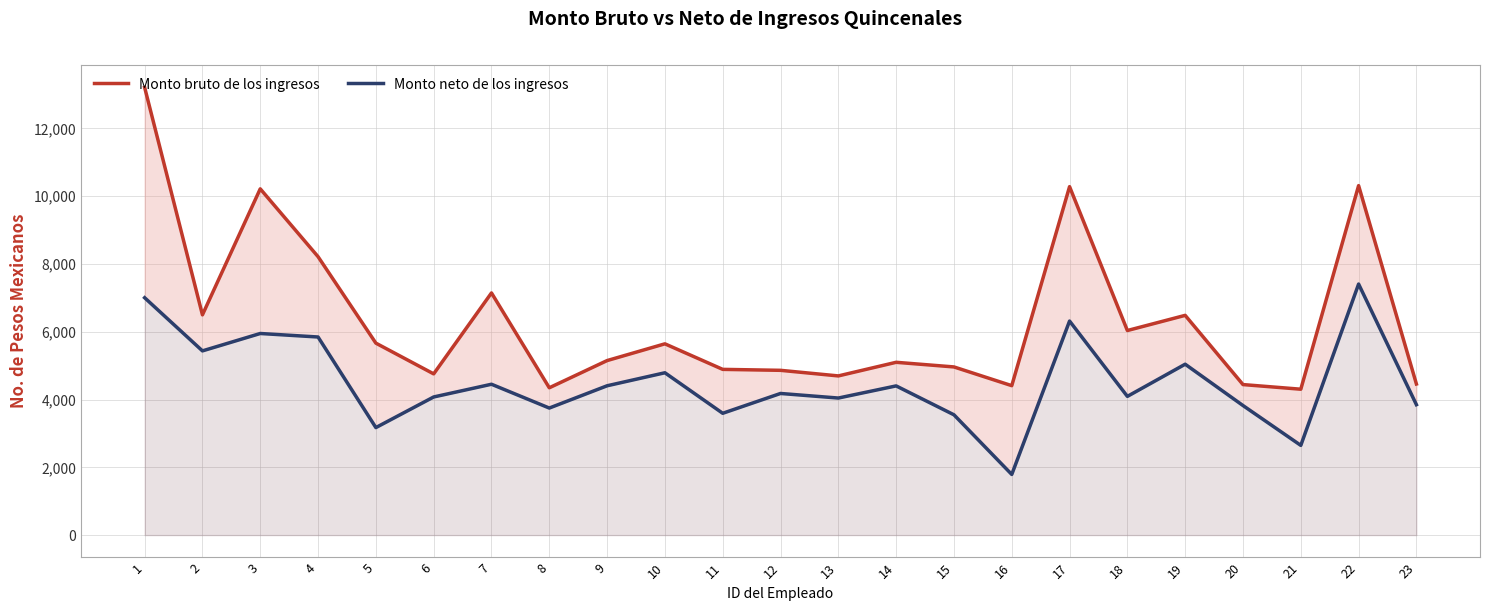

What is the greatest value displayed?

13211.0